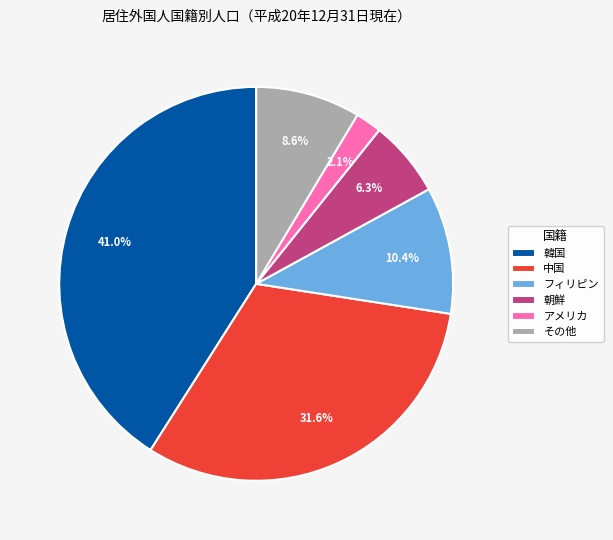

Rank the categories by value from highest to lowest.

韓国, 中国, フィリピン, その他, 朝鮮, アメリカ